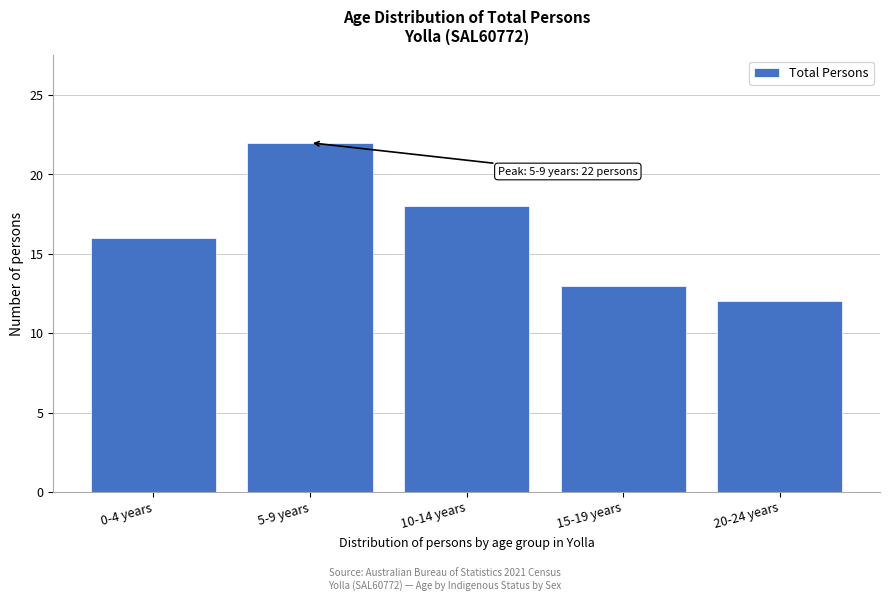

Reading left to right, transcribe all the data shown in this chart.

0-4 years=16	5-9 years=22	10-14 years=18	15-19 years=13	20-24 years=12